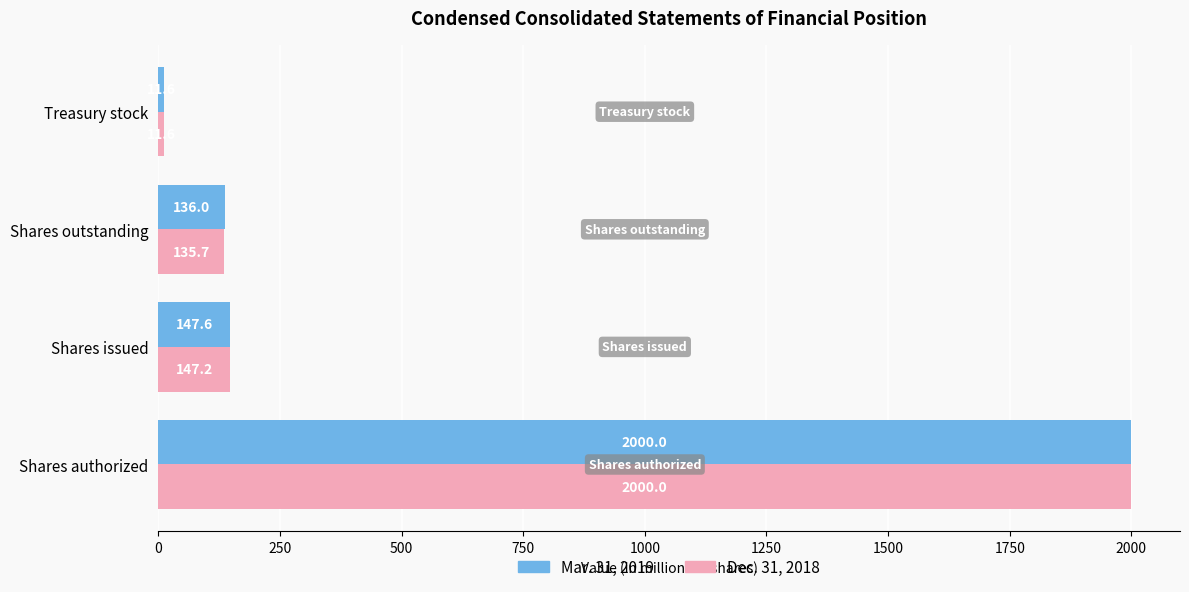

Count the number of data series in this chart.

2